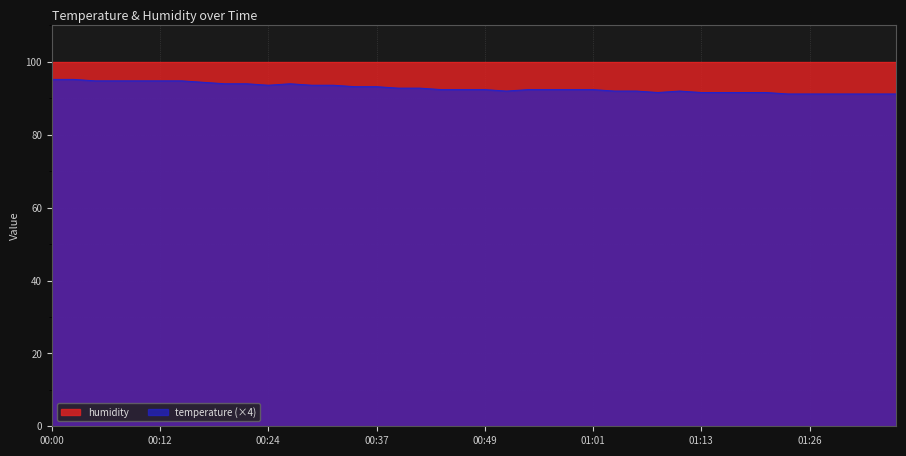

What is the greatest value displayed?

99.9